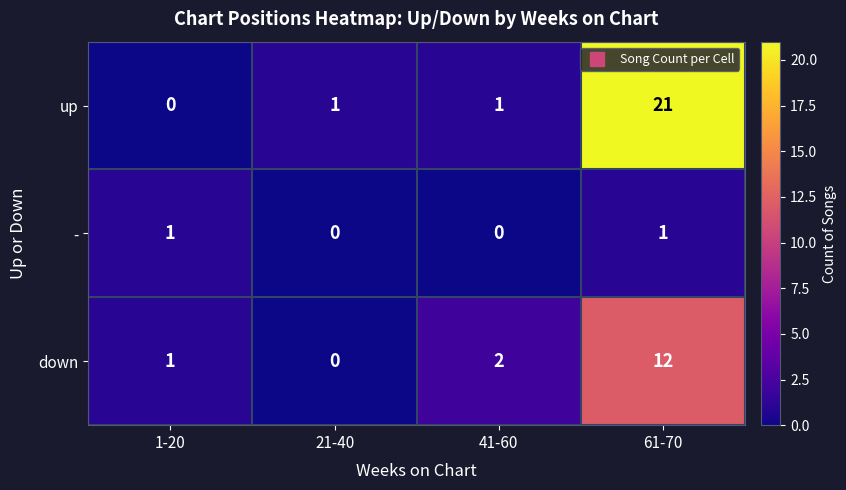

What is the difference between the highest and lowest values at 61-70?

20